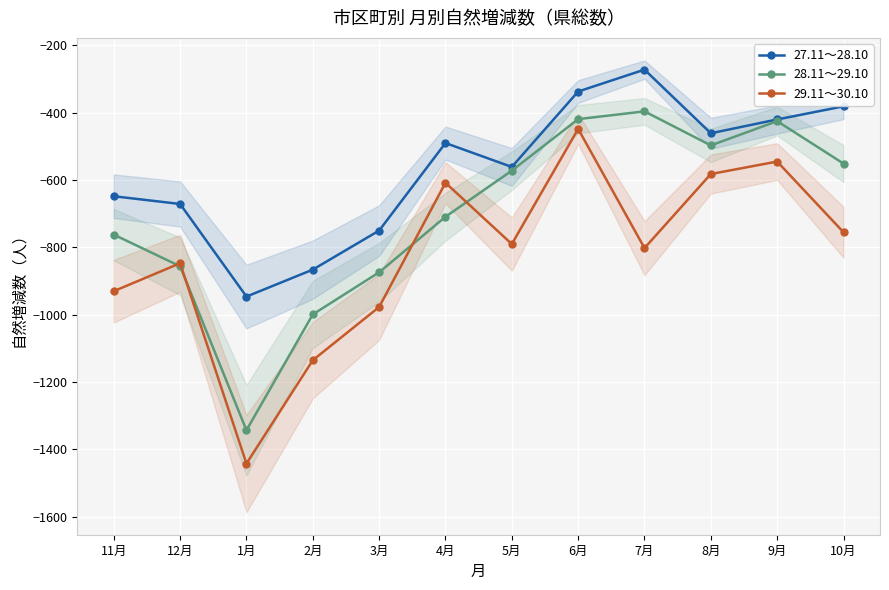

Which series has the largest range (max minus min)?

29.11～30.10